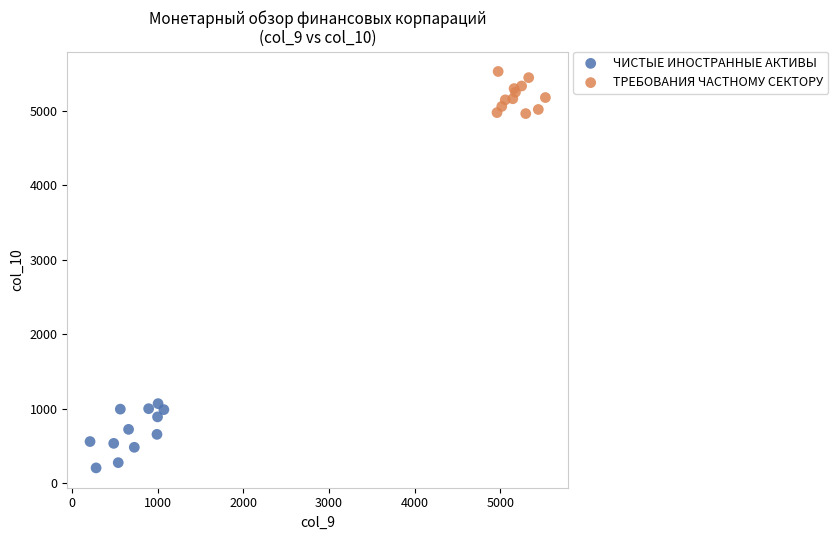

Which series reaches the minimum Y coordinate?

ЧИСТЫЕ ИНОСТРАННЫЕ АКТИВЫ